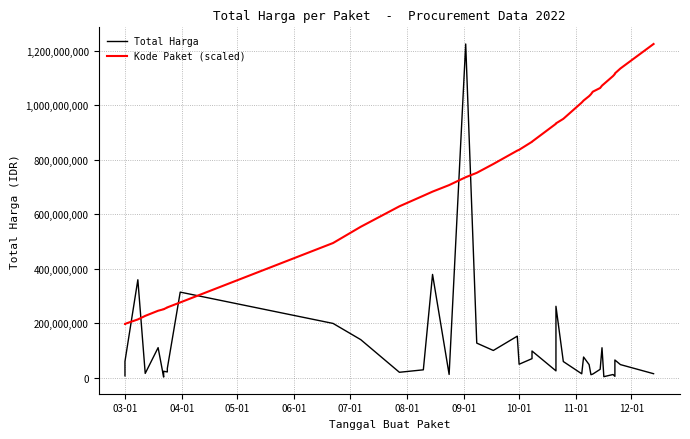

True or false: Kode Paket (scaled) has more than 0 points higher than both neighbors.

False